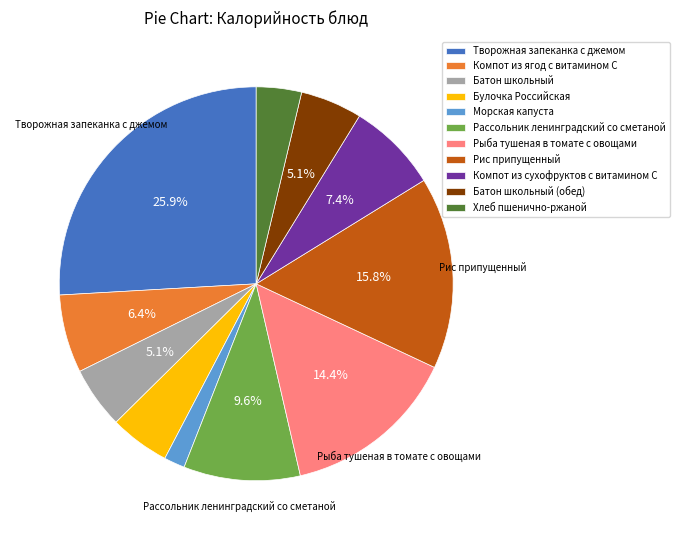

Which slice is the largest?

Творожная запеканка с джемом